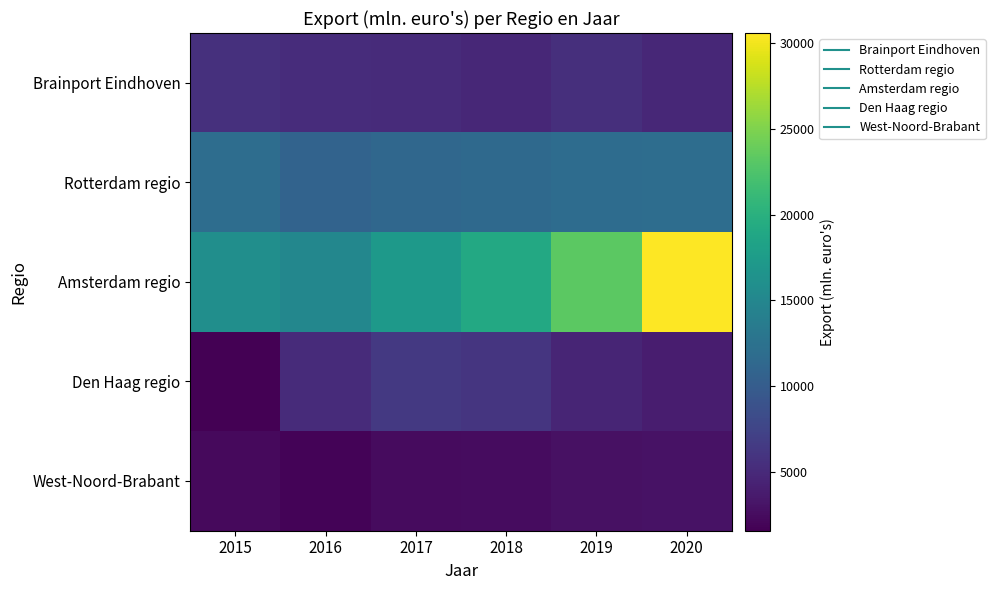

What is the difference between the highest and lowest values at 2018?

16465